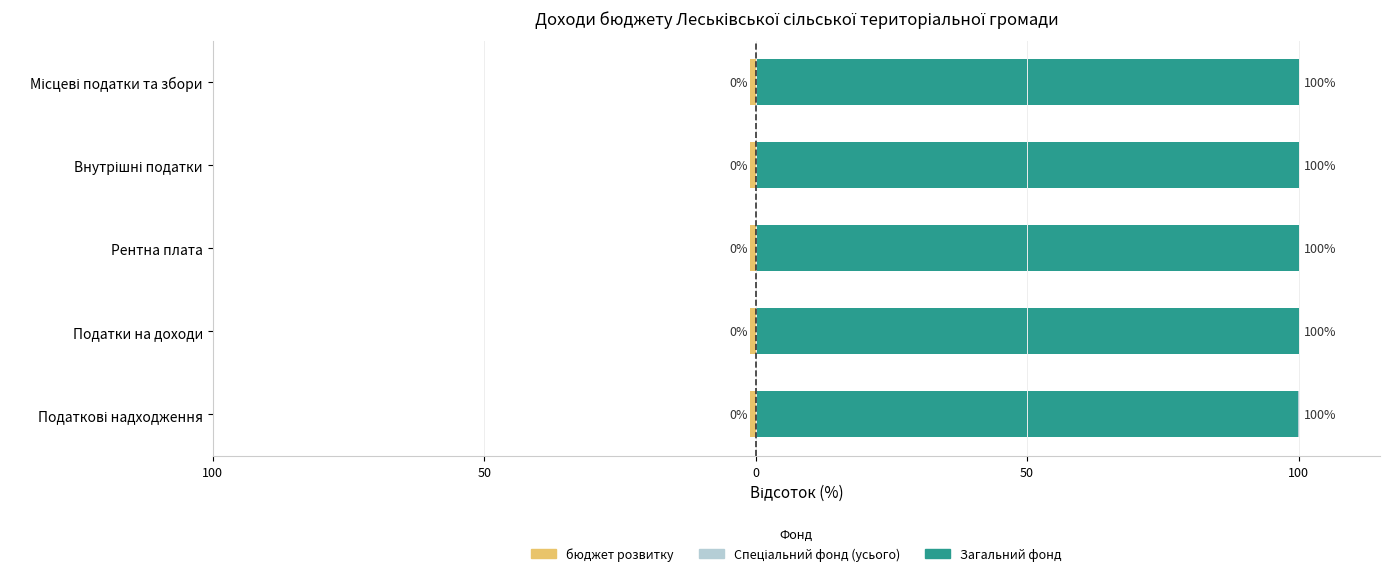

Reading left to right, extract all data points from this chart.

Загальний фонд: 100.0	100.0	100.0	100.0	100.0
Спеціальний фонд (усього): 0.0	0.0	0.0	0.0	0.0
бюджет розвитку: 0.6	0.6	0.6	0.6	0.6